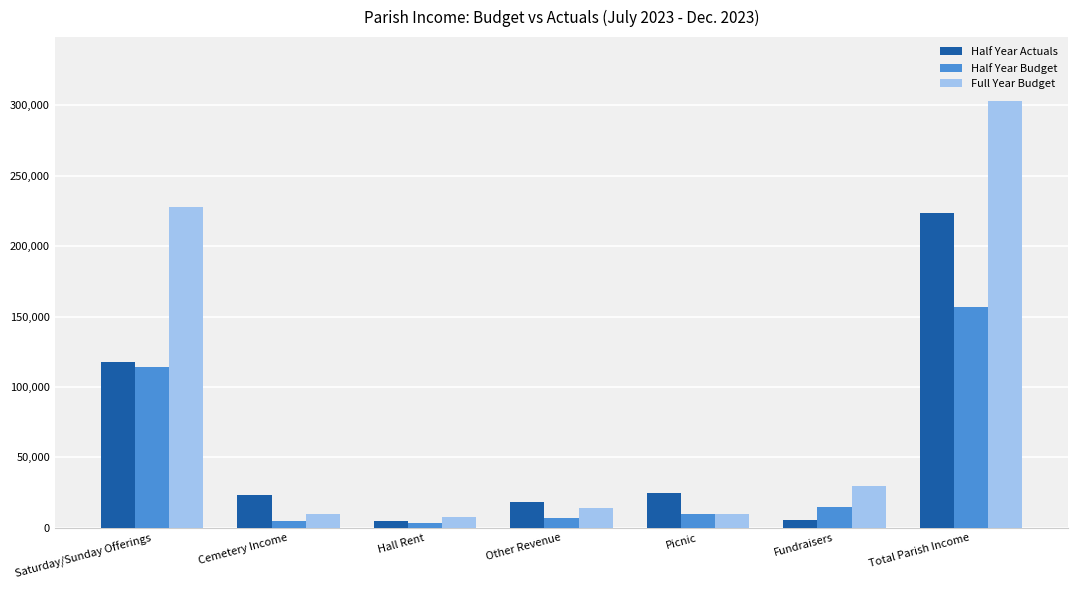

Which series has the largest total across all categories?

Full Year Budget